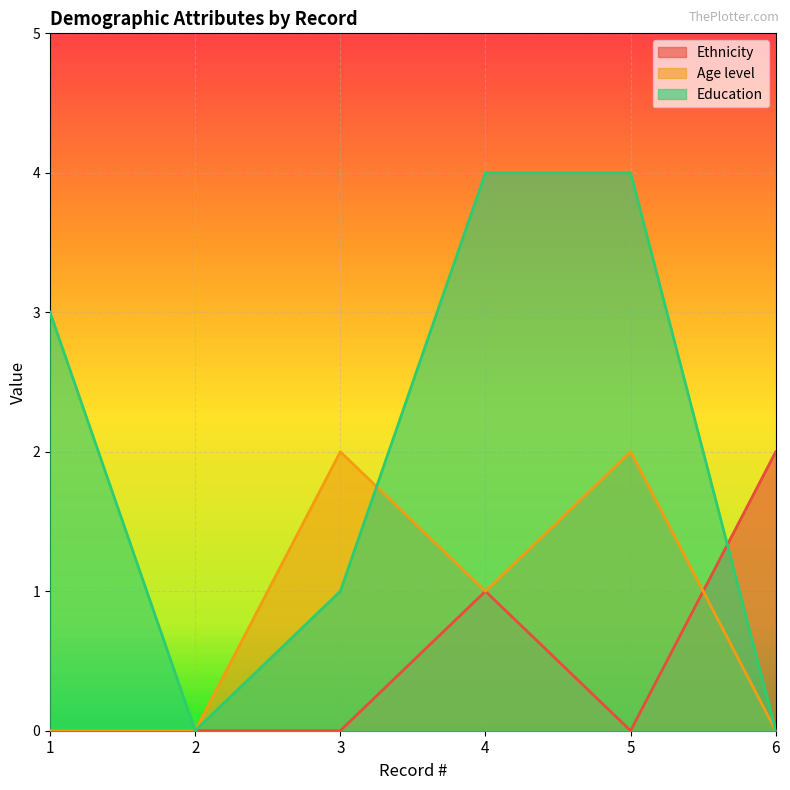

Reading left to right, transcribe all the data shown in this chart.

Ethnicity: 0	0	0	1	0	2
Age level: 0	0	2	1	2	0
Education: 3	0	1	4	4	0